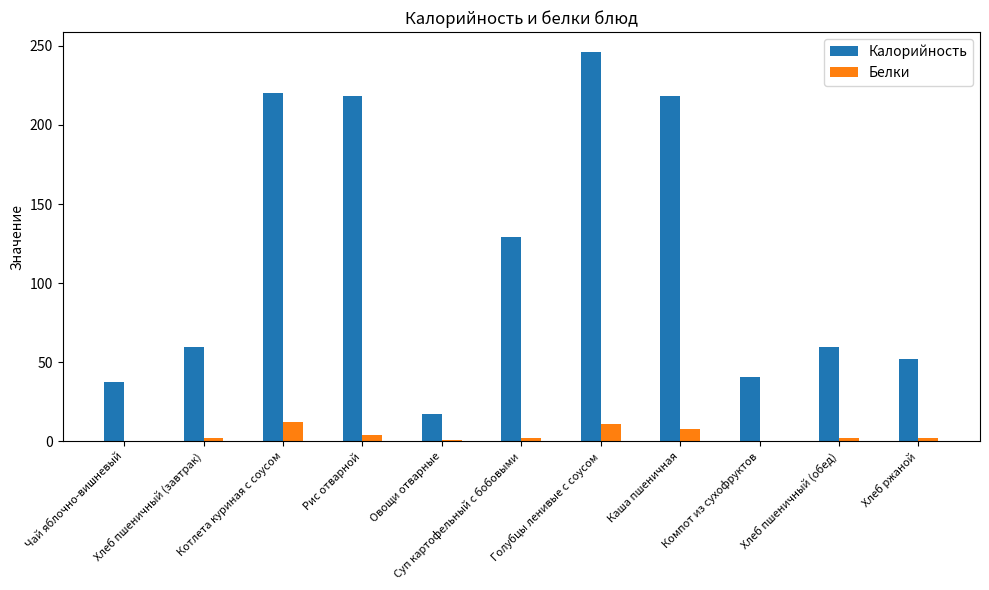

How many groups of bars are there?

11